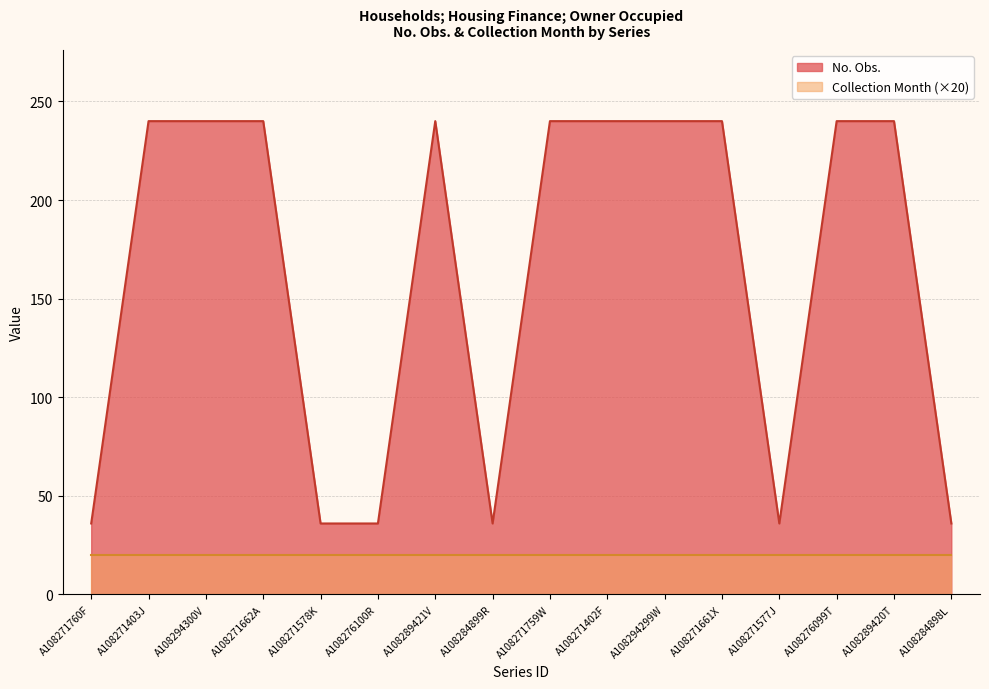

What is the difference between the maximum and second lowest values?

204